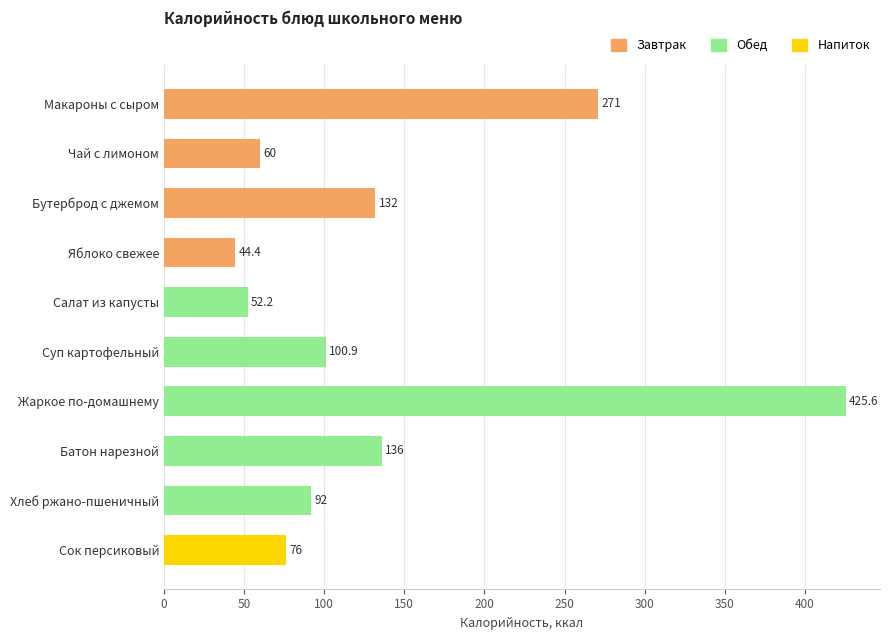

What is the value of the 5th bar from the top?

52.2